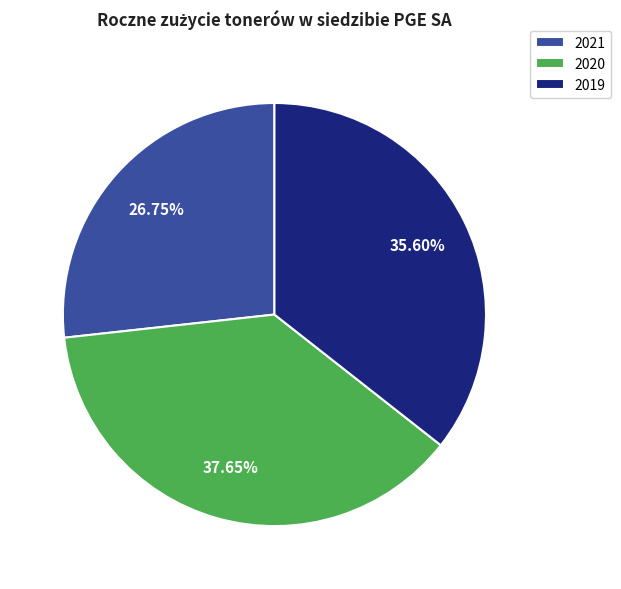

To the nearest percent, what is the average slice percentage?

33%